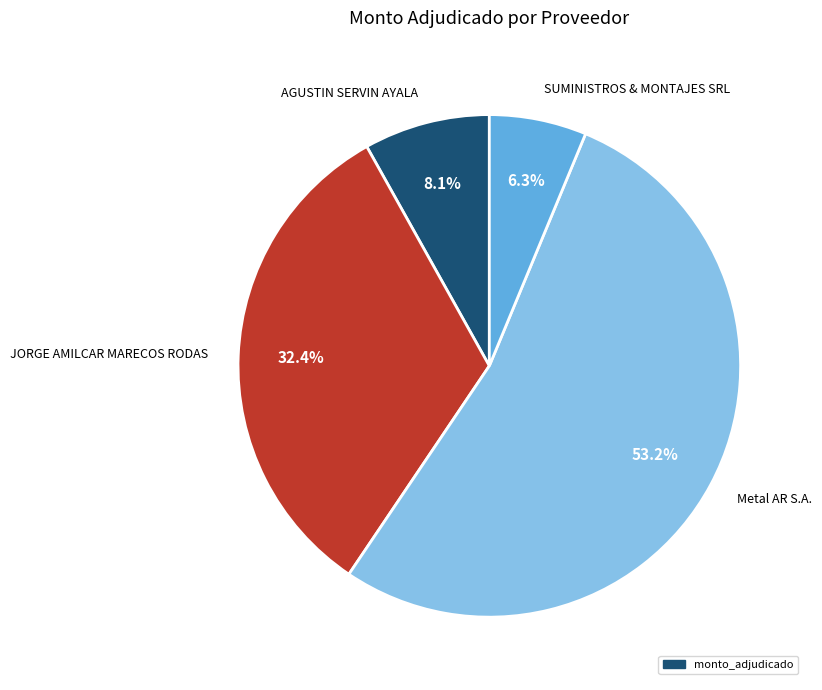

To the nearest percent, what percentage of the pie is SUMINISTROS & MONTAJES SRL?

6%